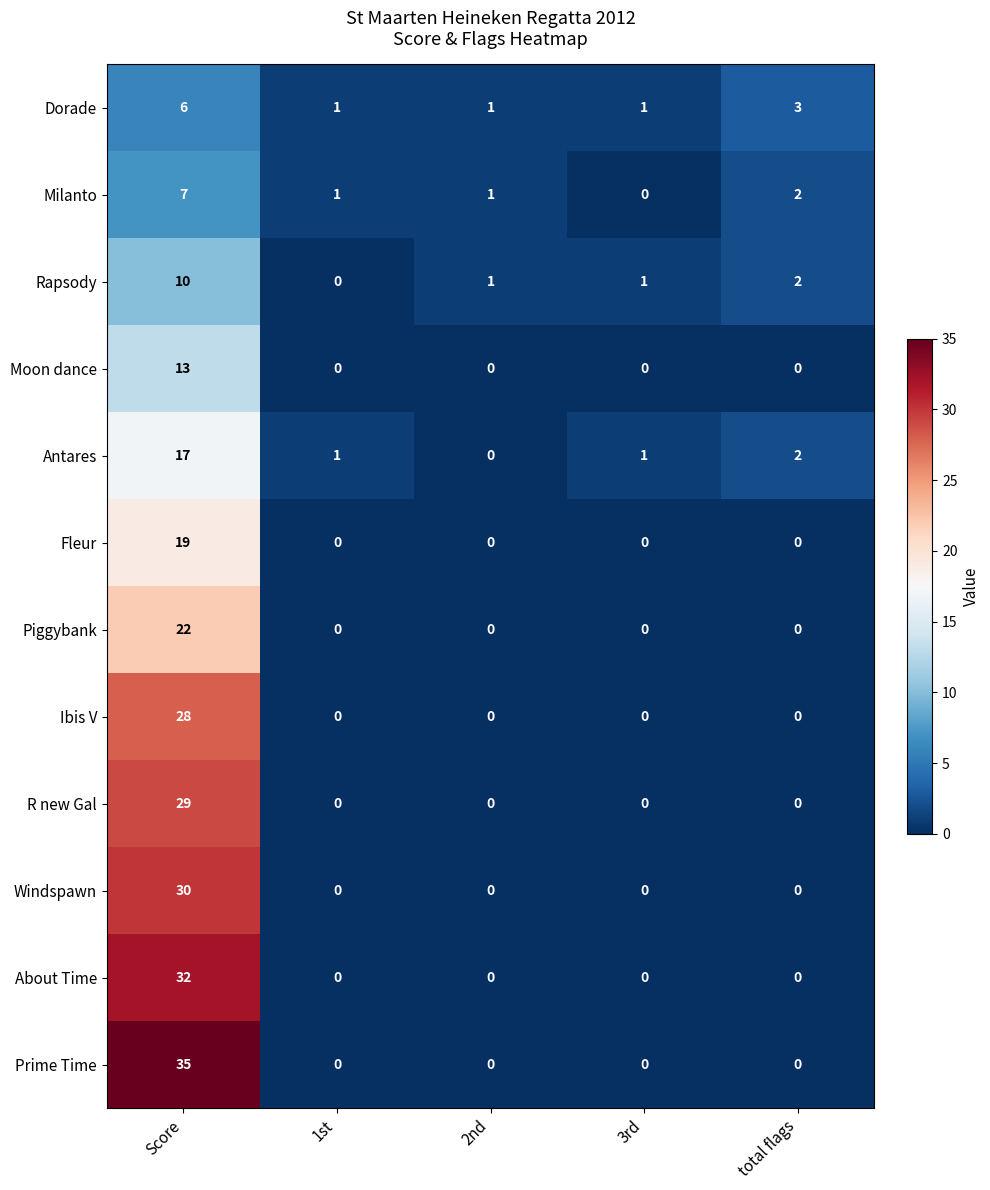

Which series has the widest spread of values?

Prime Time